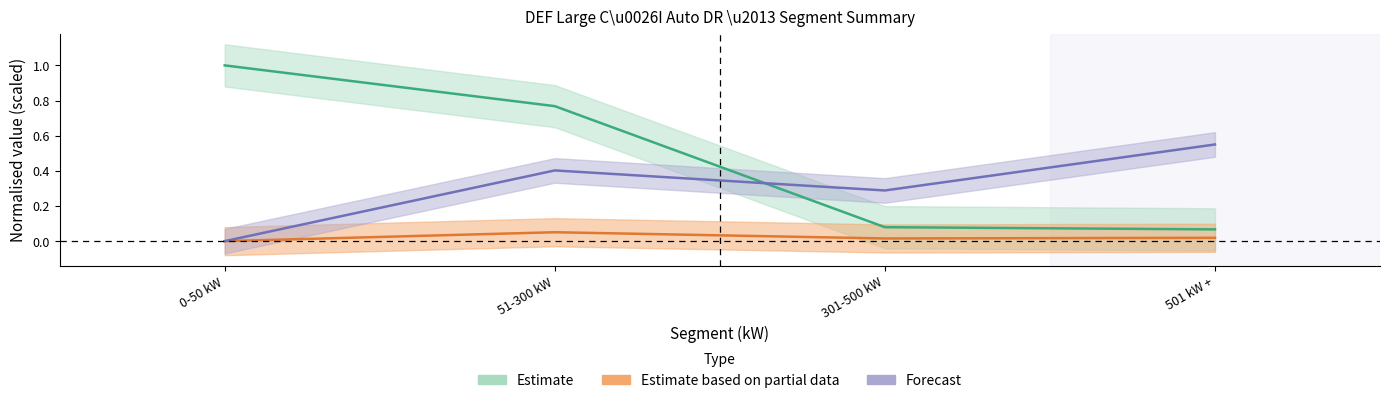

At which label is # Customers for AP closest to 0?

0-50 kW